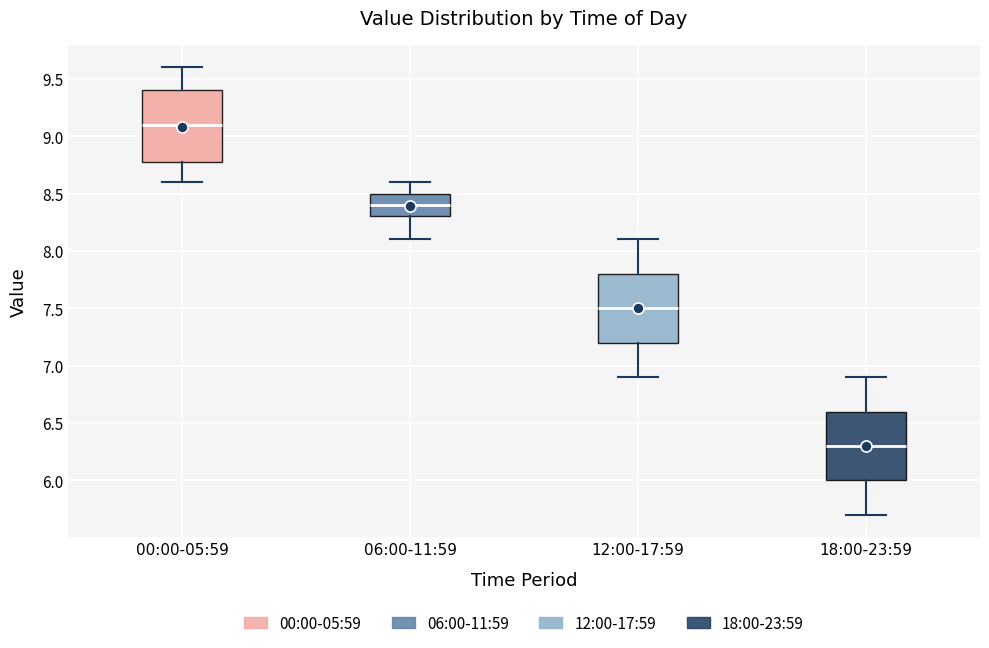

Reading left to right, transcribe this box plot: for each box, give where its median line is, the range the box spans, and where its two whiskers end, as read against the y-axis. The values are not printed on the chart, so give them approximately, as read against the axis.

00:00-05:59: median 9.1, box 8.8 to 9.4, whiskers 8.6 to 9.6
06:00-11:59: median 8.4, box 8.3 to 8.5, whiskers 8.1 to 8.6
12:00-17:59: median 7.5, box 7.2 to 7.8, whiskers 6.9 to 8.1
18:00-23:59: median 6.3, box 6.0 to 6.6, whiskers 5.7 to 6.9